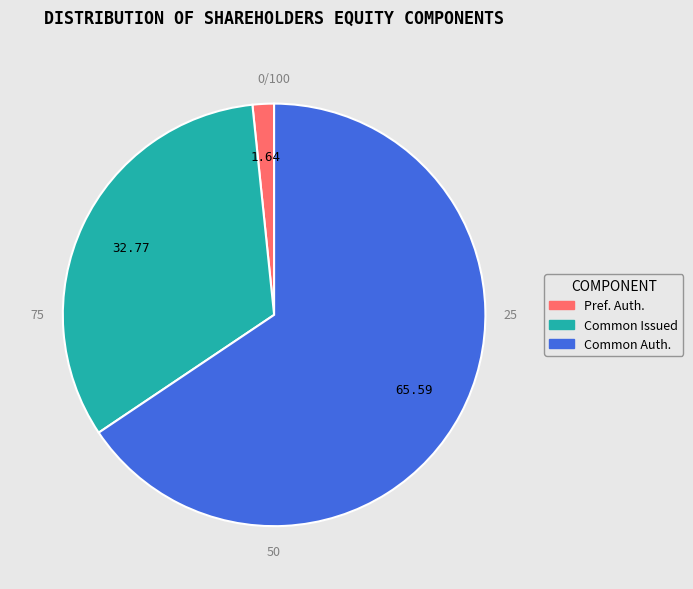

Is there a majority slice in this chart?

Yes